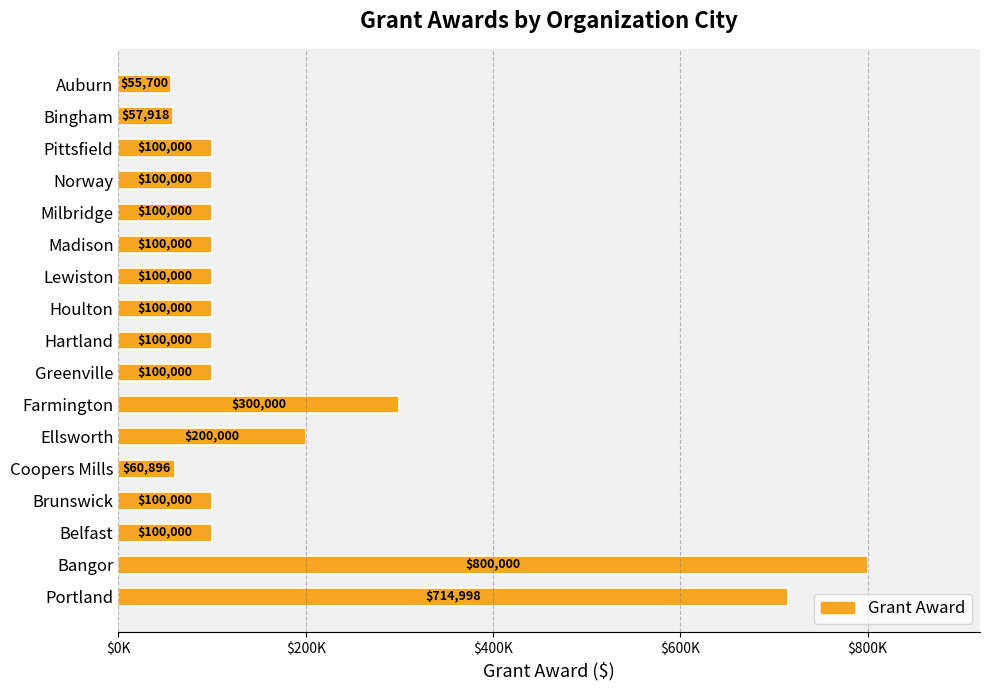

Which category has the highest value across all series?

Bangor